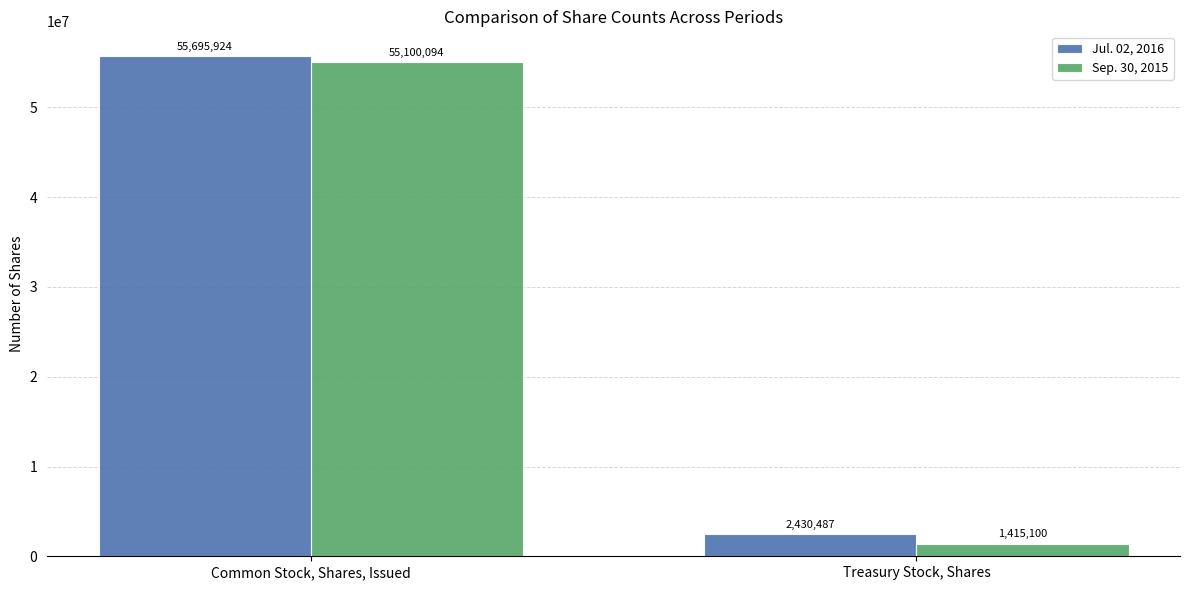

How many distinct data groups are displayed?

2